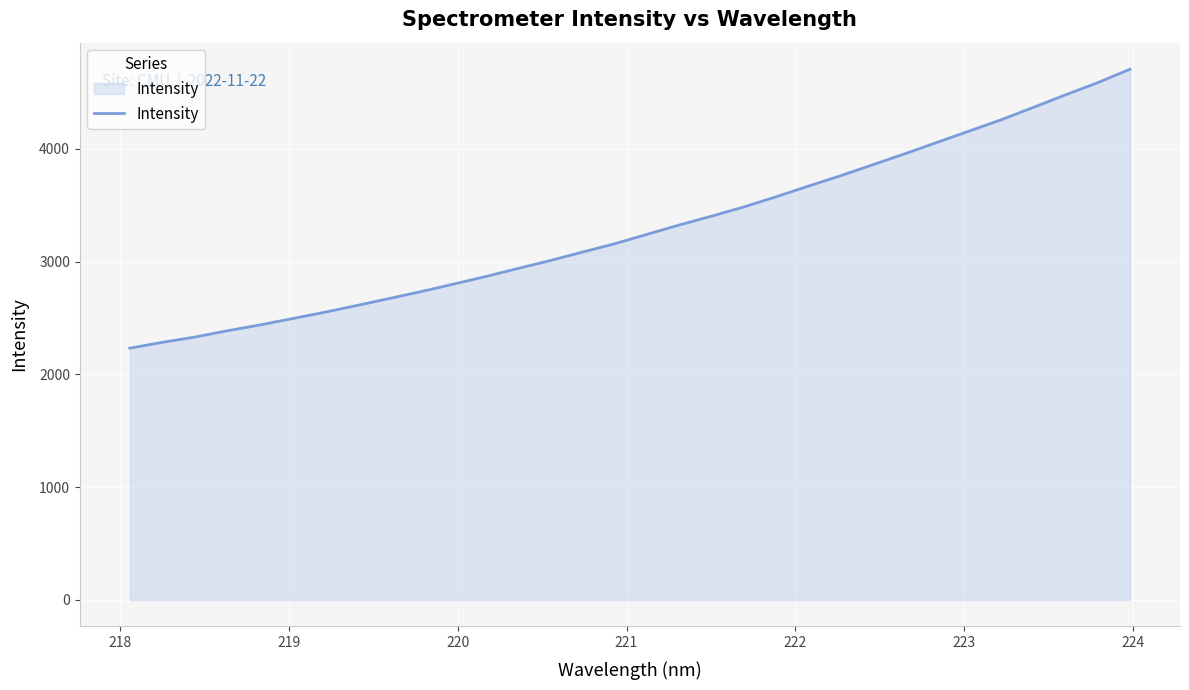

What is the difference between the maximum and minimum values?

2474.2